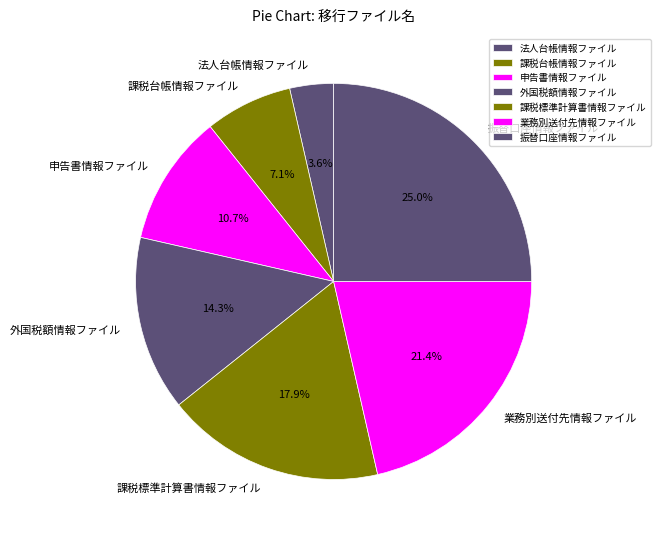

How much of the chart is everything except 振替口座情報ファイル?

75.0%